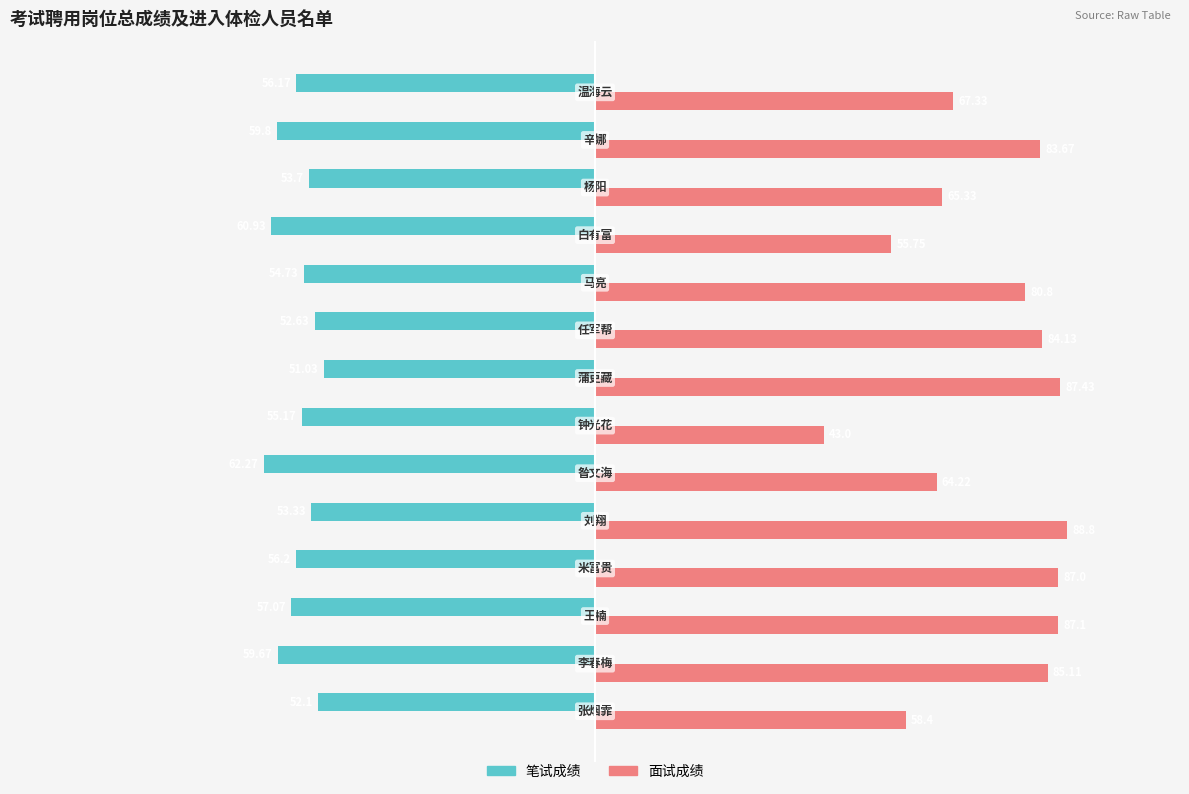

What are all the series names shown in the legend?

笔试成绩, 面试成绩